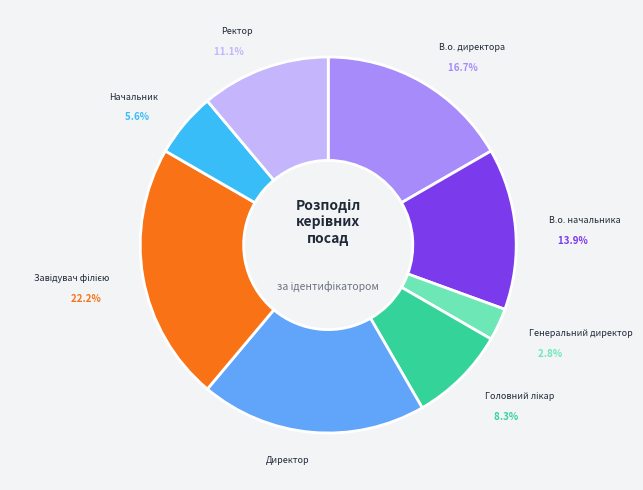

Does any single category account for the majority?

No